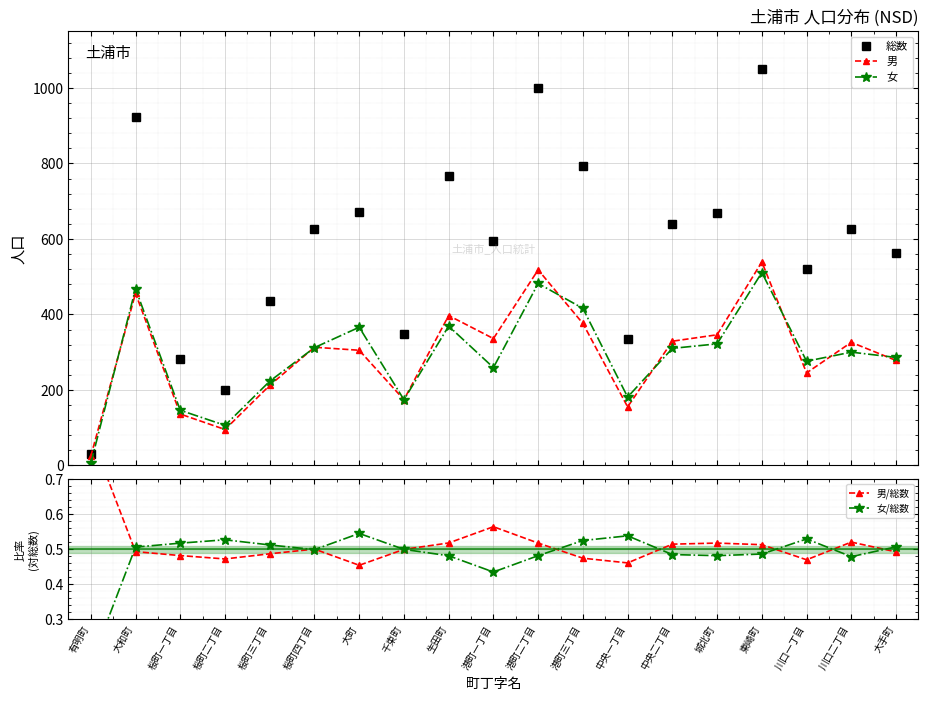

What is the maximum value for 男/総数?

0.8